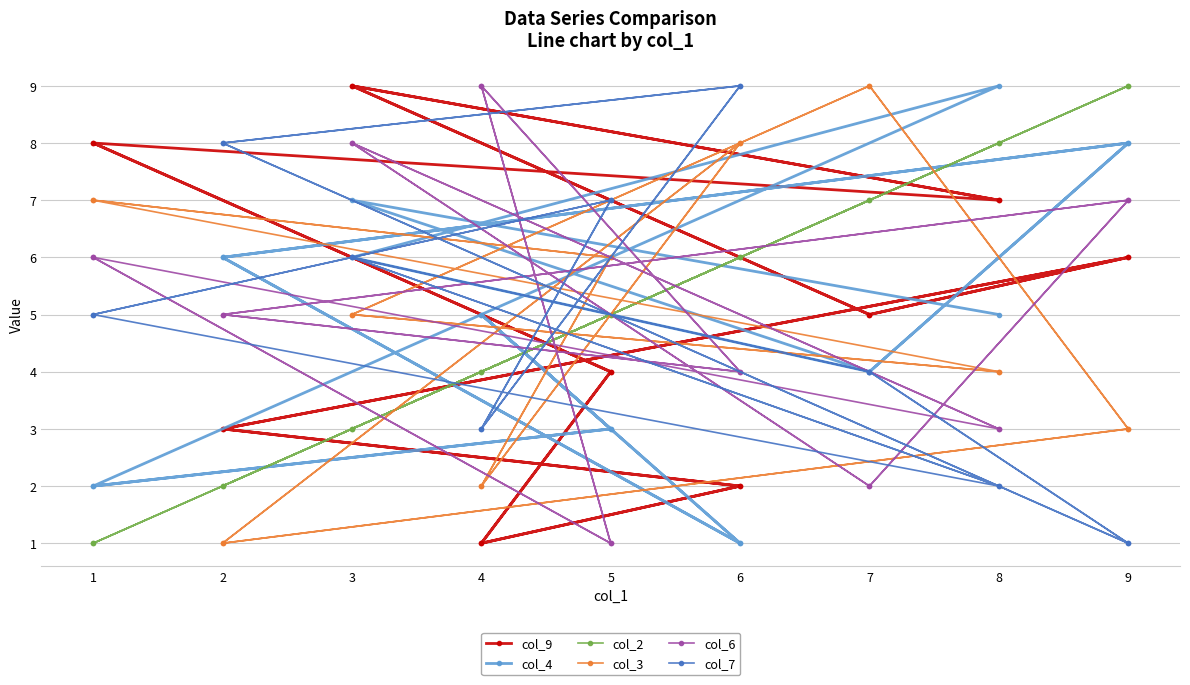

Where do col_7 and col_3 first cross each other?

1 and 5